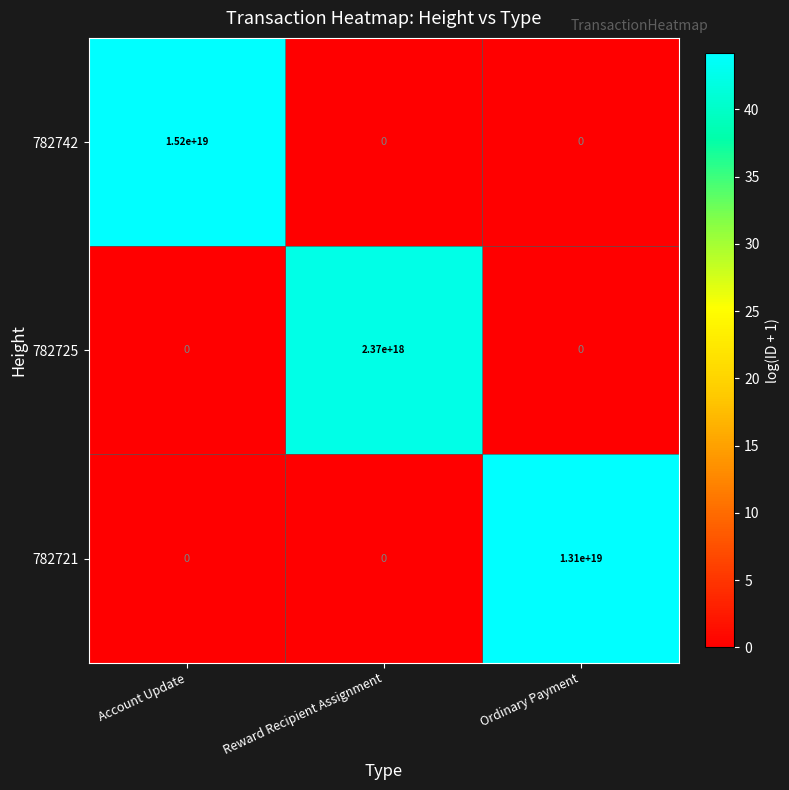

At which label is 782742 closest to 7600000000000000000?

Account Update